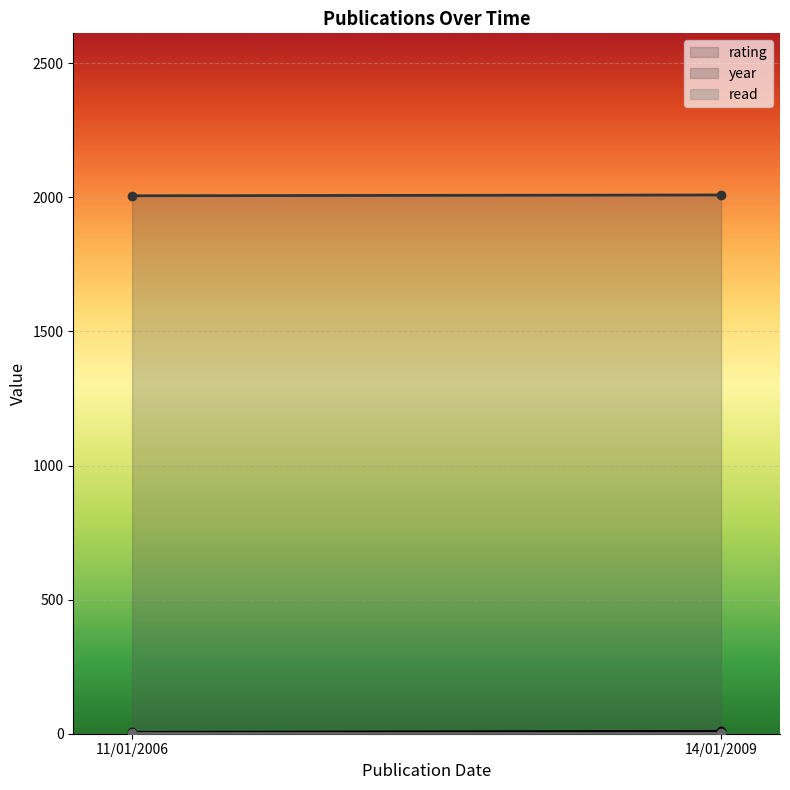

List the series in order of their peak value, highest first.

year, rating, read